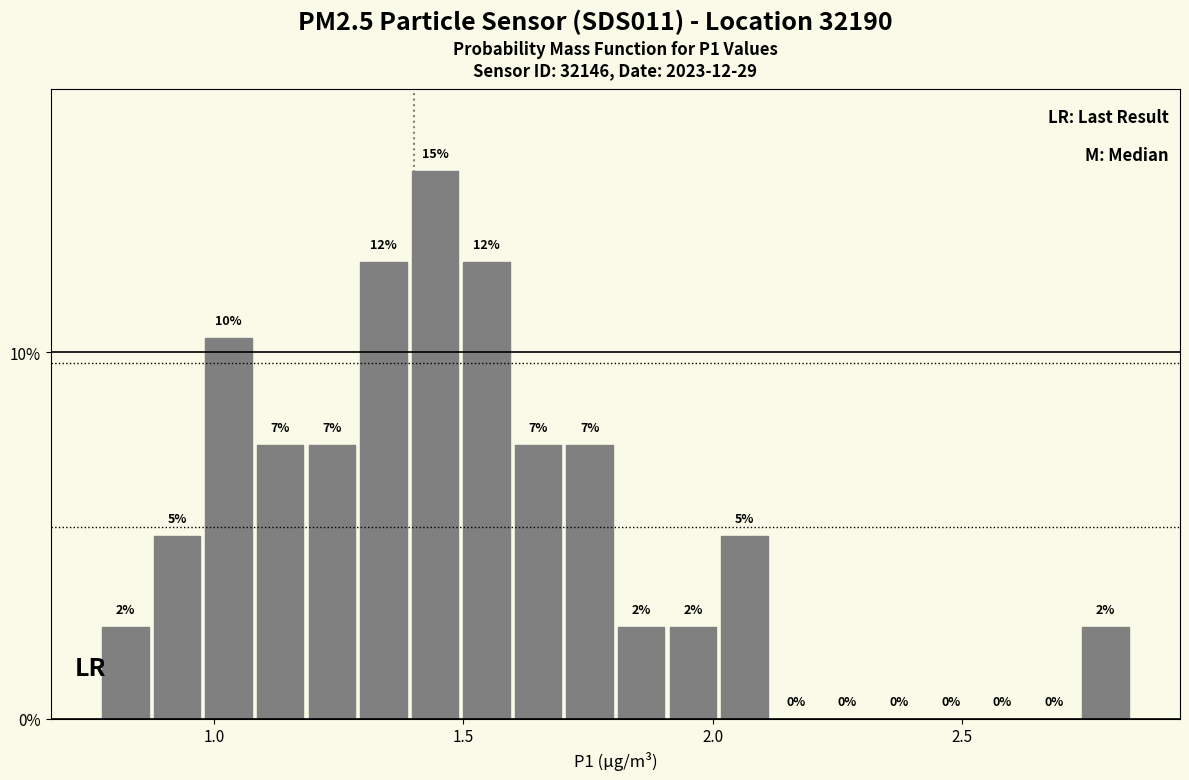

Around what value on the x-axis is the tallest bar? Give the approximate position of its centre, as read against the axis.

1.45